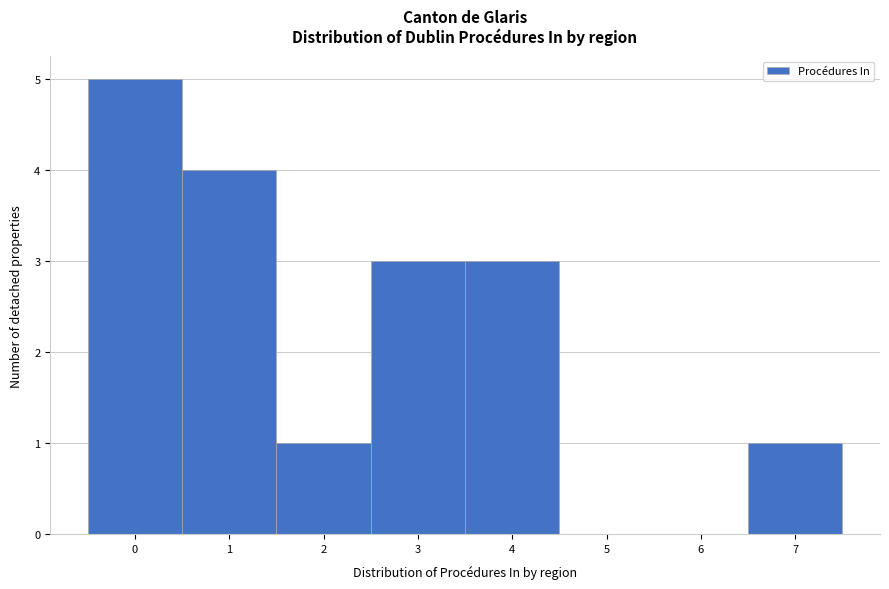

Reading left to right, what are all the values shown in this chart?

0=5	1=4	2=1	3=3	4=3	5=0	6=0	7=1